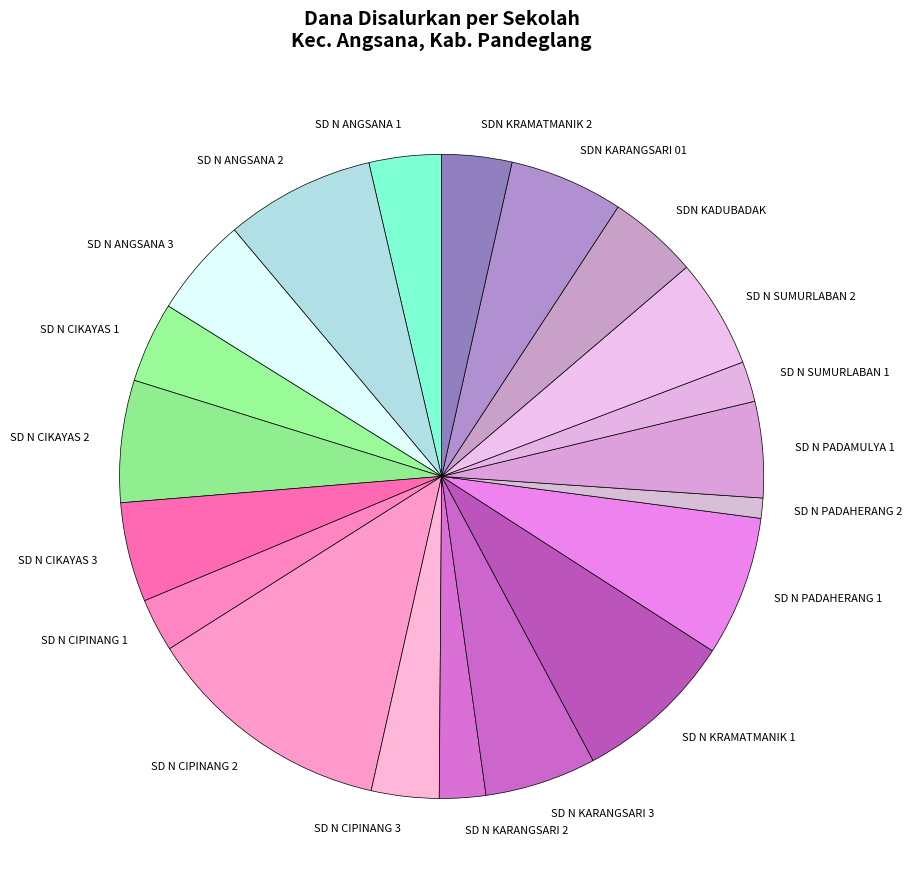

Combined, do SD N SUMURLABAN 1 and SDN KADUBADAK account for over 50%?

No